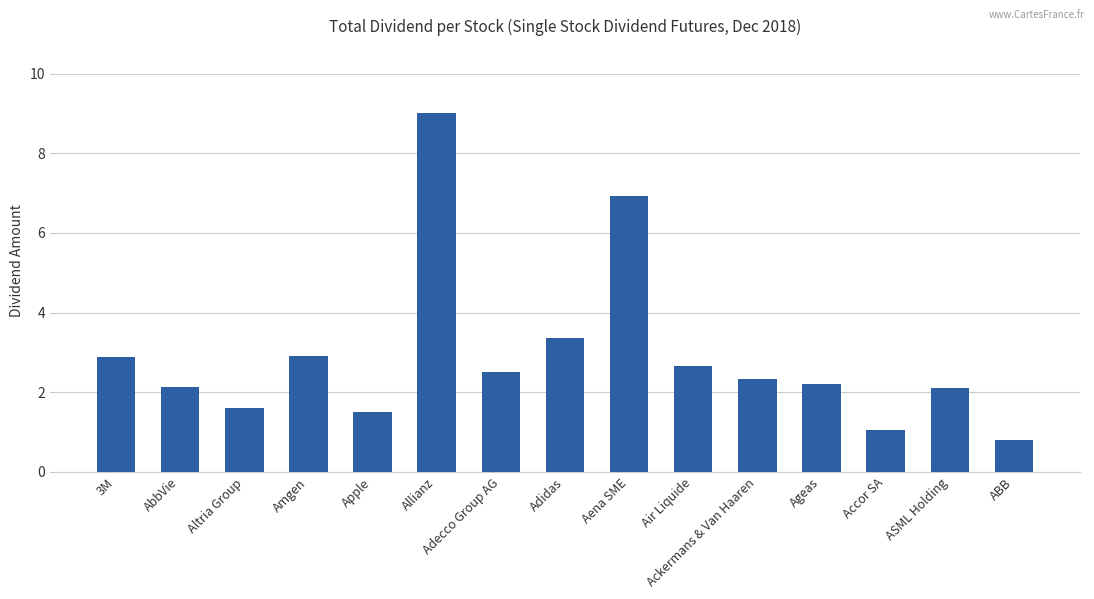

At which label is the value closest to 4?

Adidas